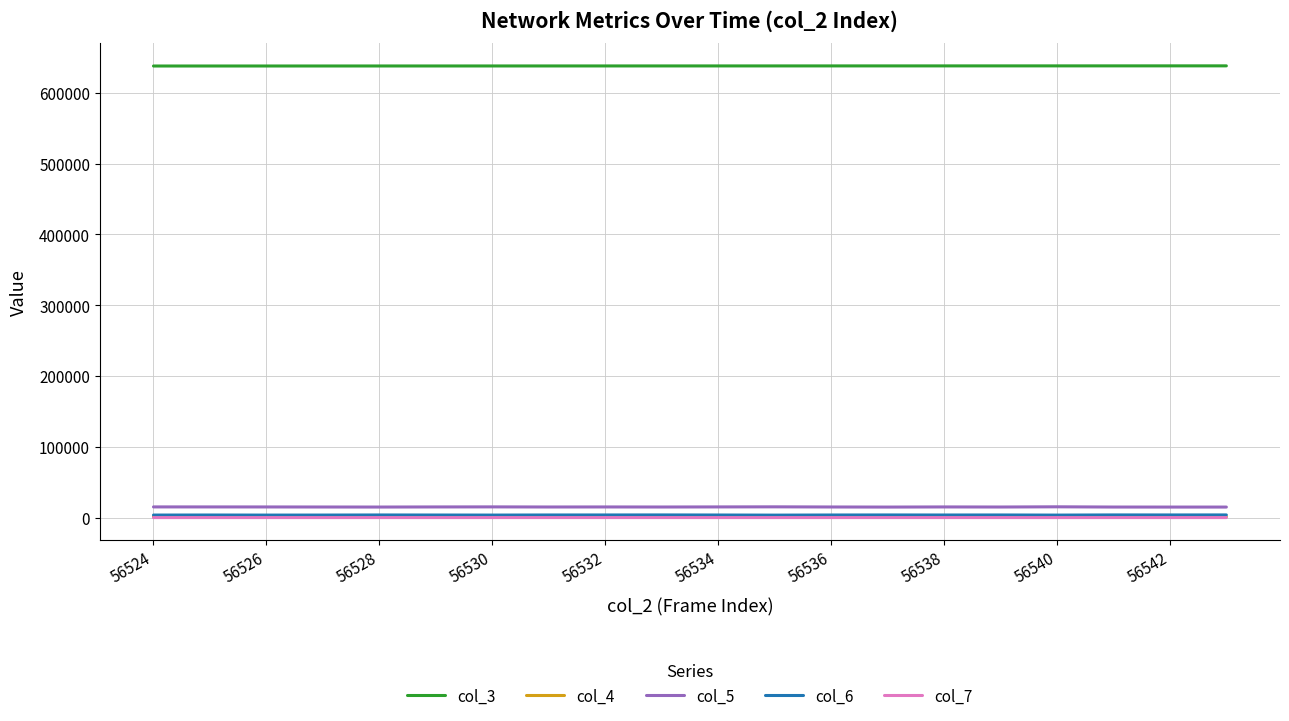

Which series has the largest range (max minus min)?

col_5